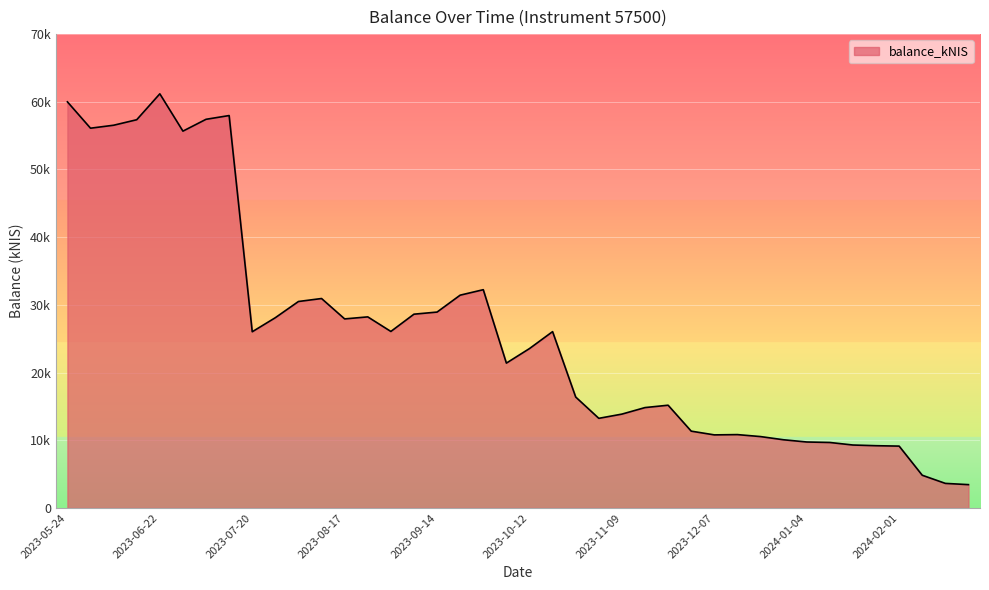

What is the label of the 16th point from the left?

2023-09-07